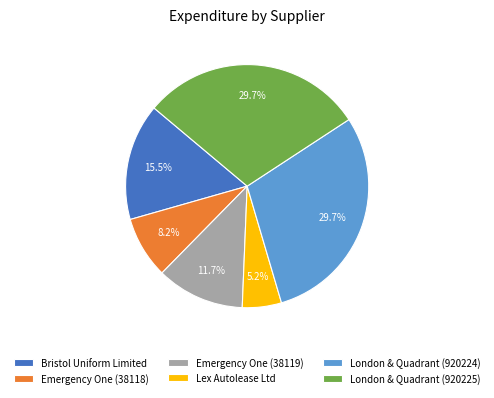

Is the sum of Emergency One (38118) and London & Quadrant (920225) greater than half?

No